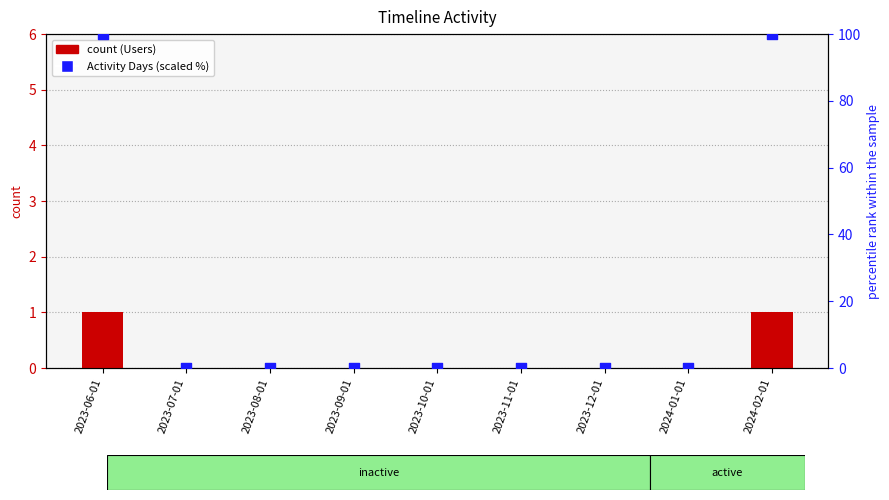

Which series reaches the minimum Y coordinate?

Users (count)